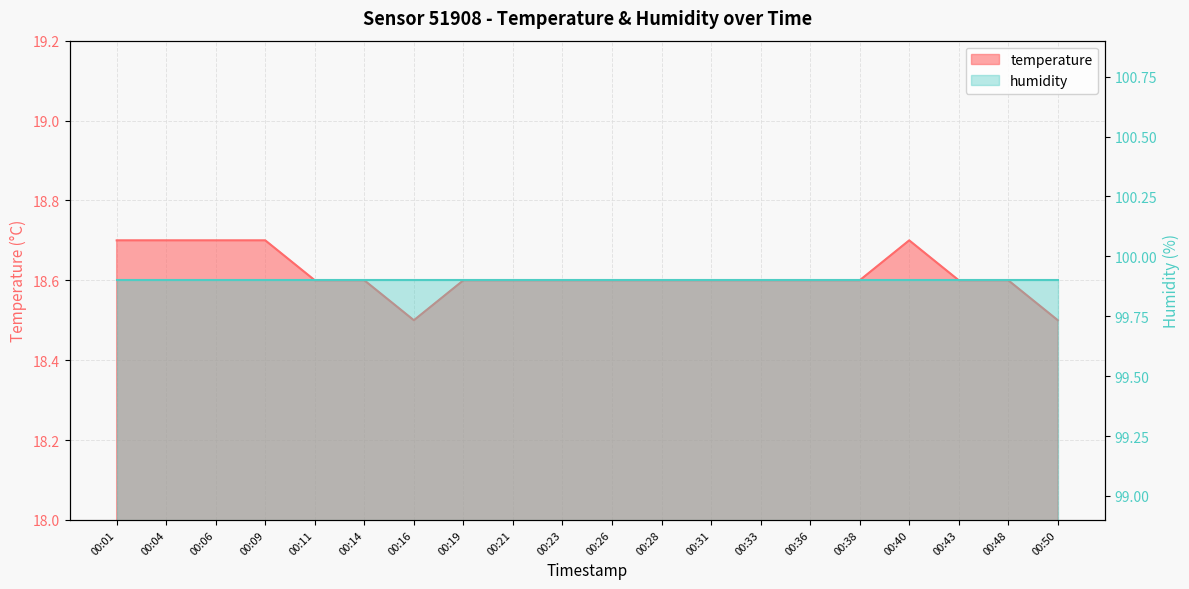

Approximately how many times larger is the value at 00:23 compared to 00:19?

1.0